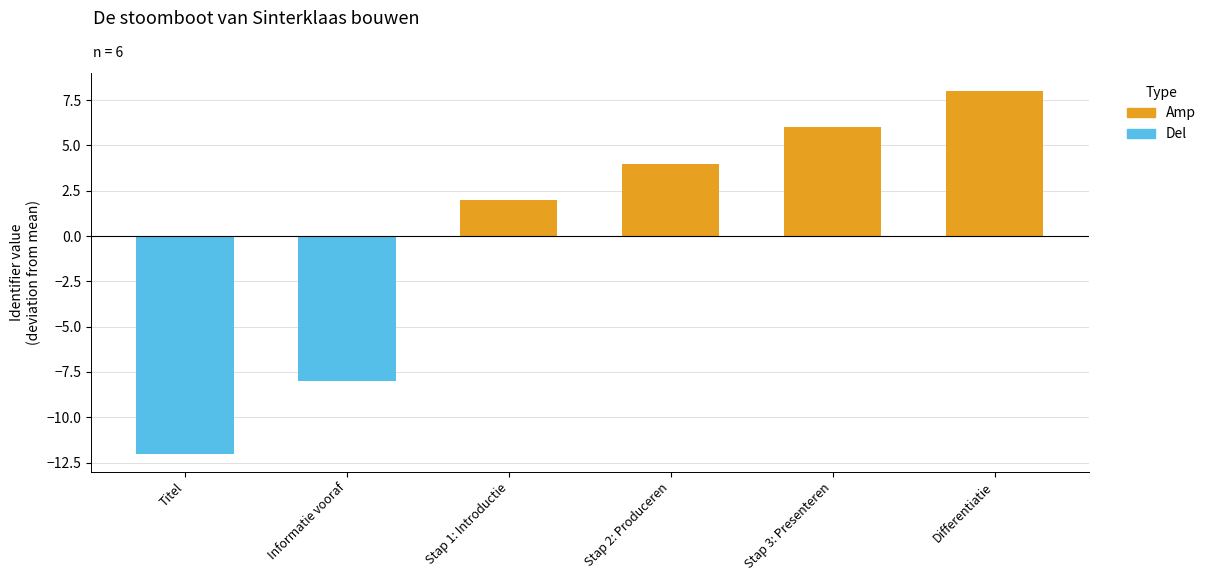

Where does the Amp series first go above 4?

Stap 3: Presenteren